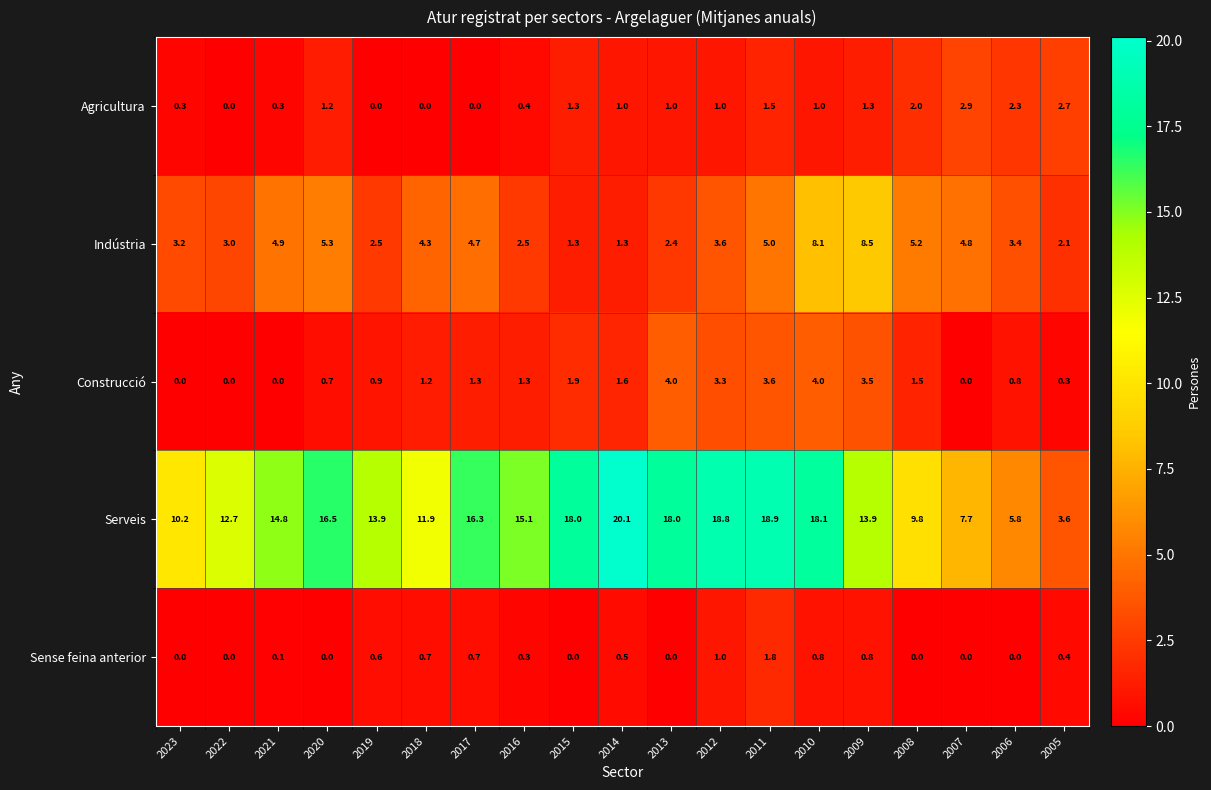

What is the highest value of the Construcció series?

4.0